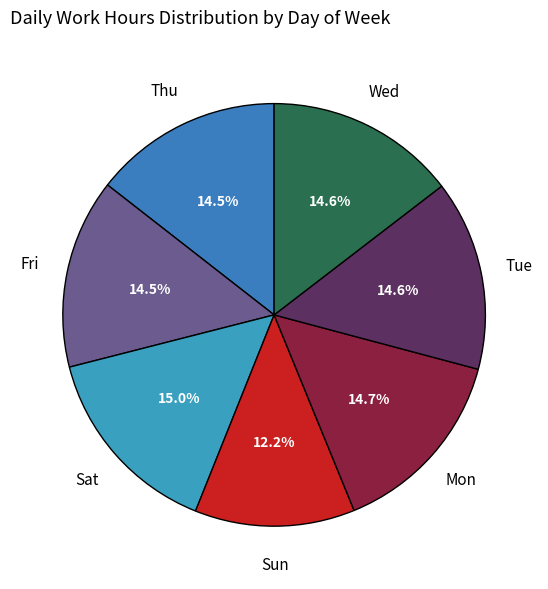

How many slices are in this pie chart?

7